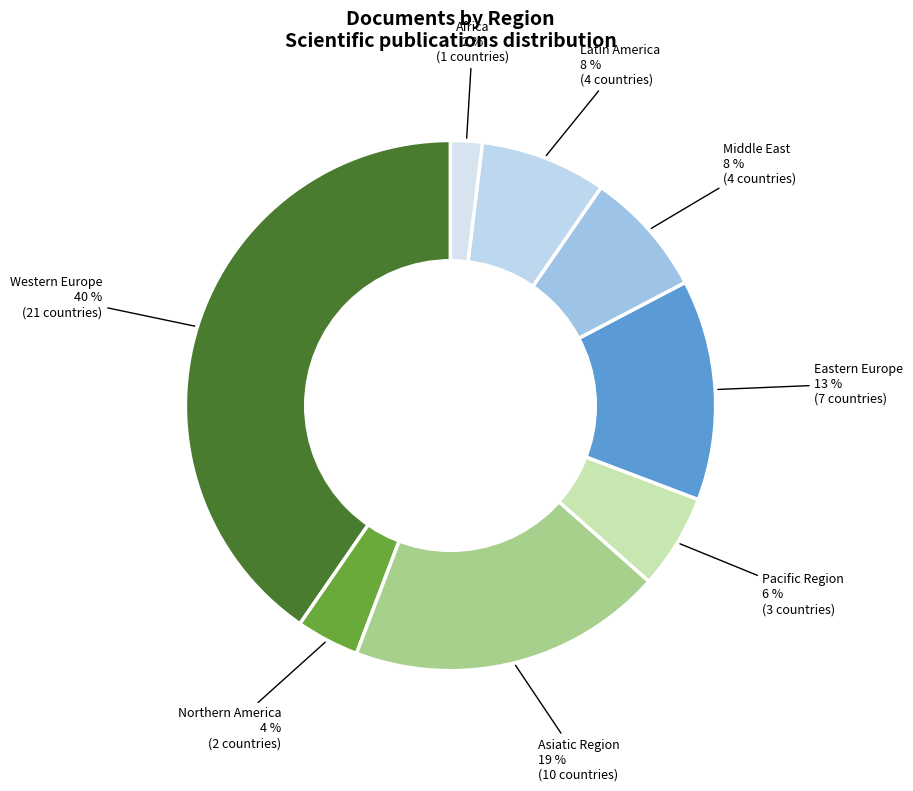

Which slice is the largest?

Western Europe